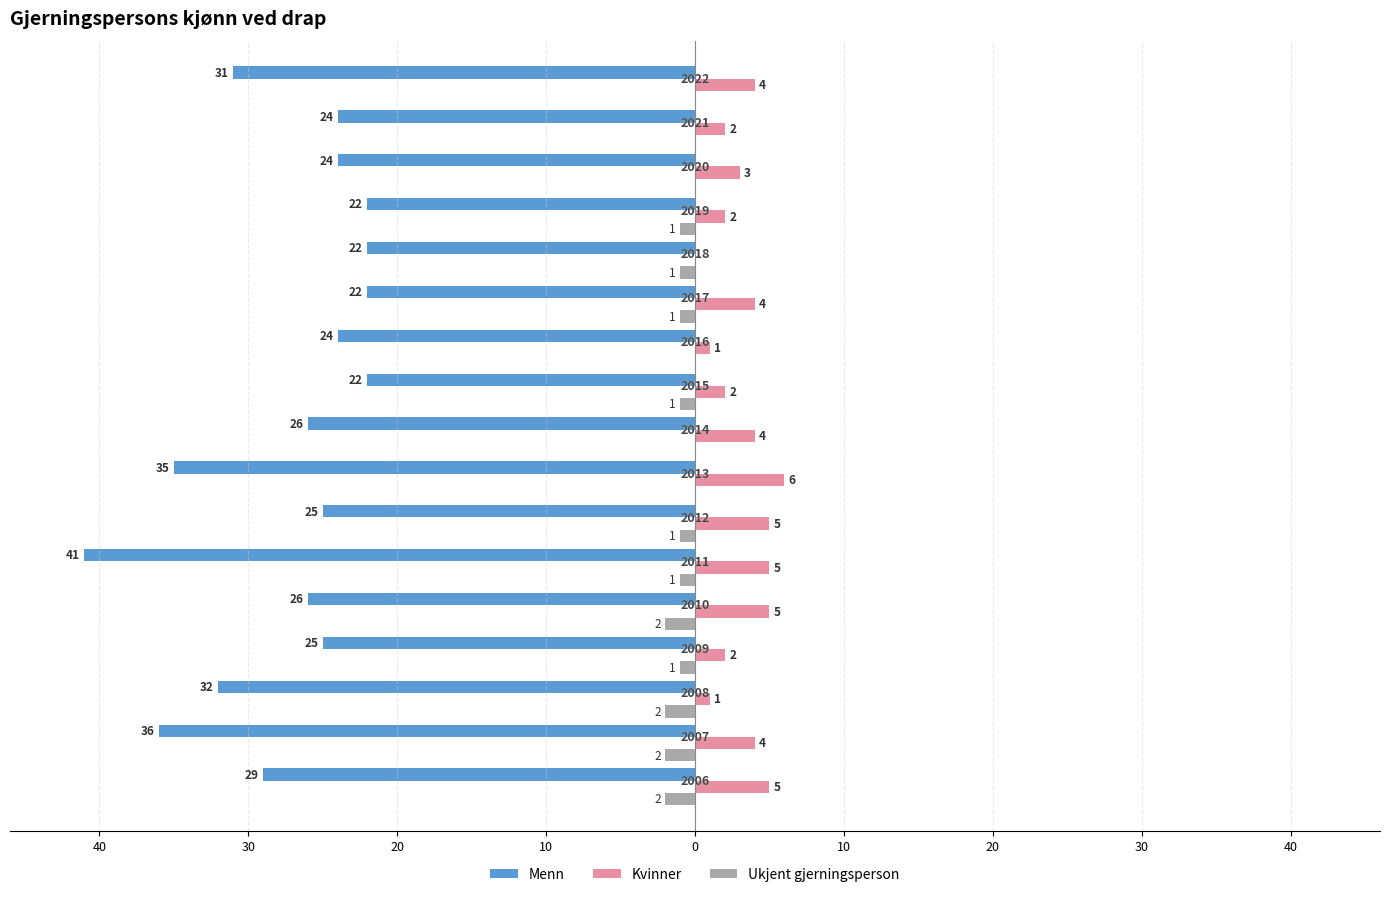

What are all the series names shown in the legend?

Menn, Kvinner, Ukjent gjerningsperson